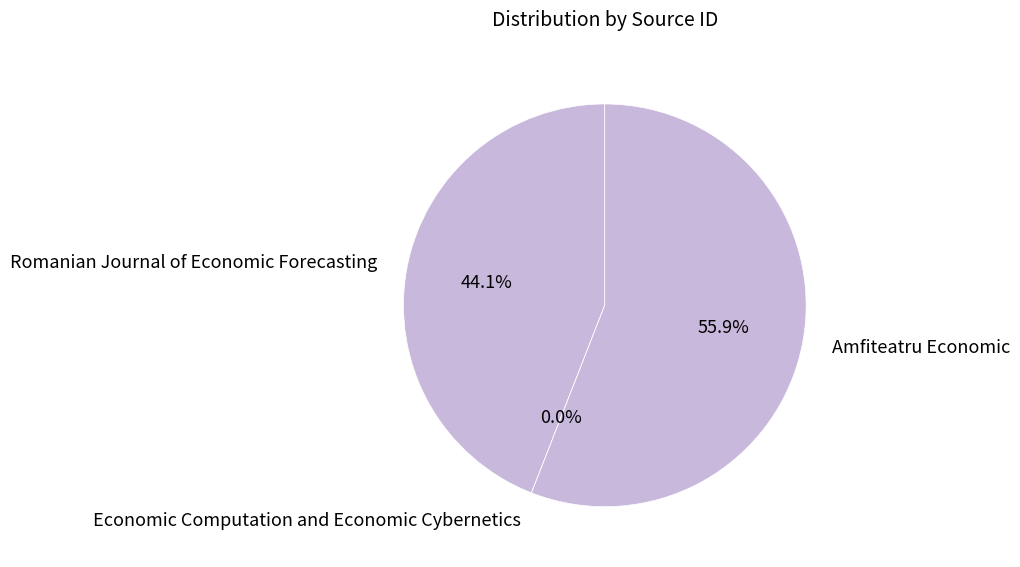

Is there a majority slice in this chart?

Yes